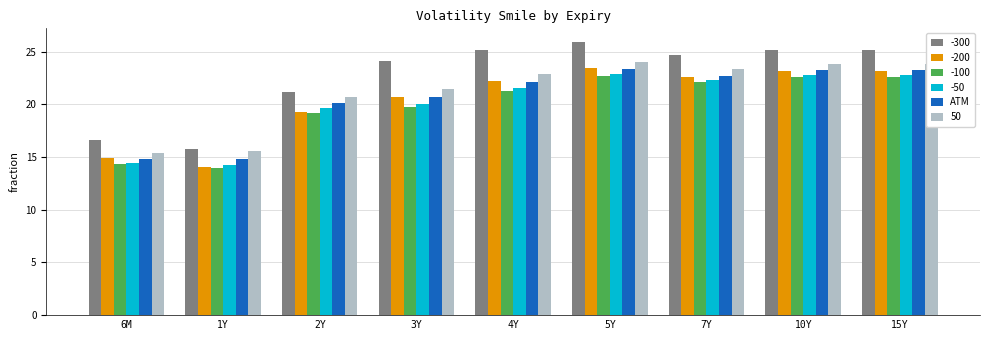

Is it true that -50 equals 36.1 at 4Y?

False